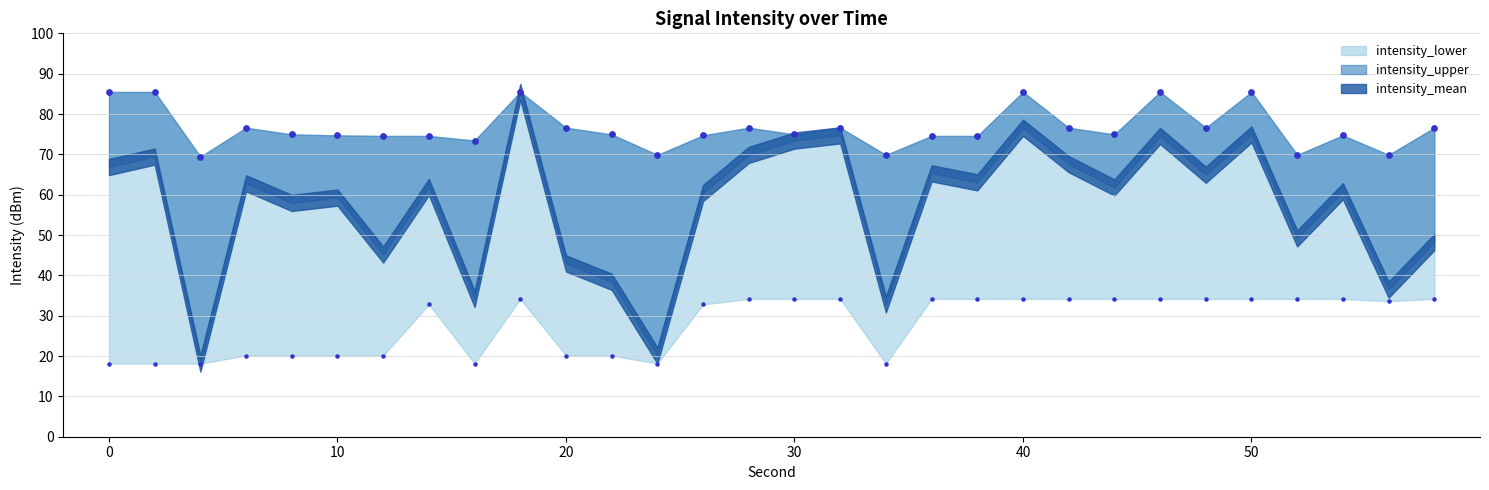

At which category is the sum across all series the highest?

18